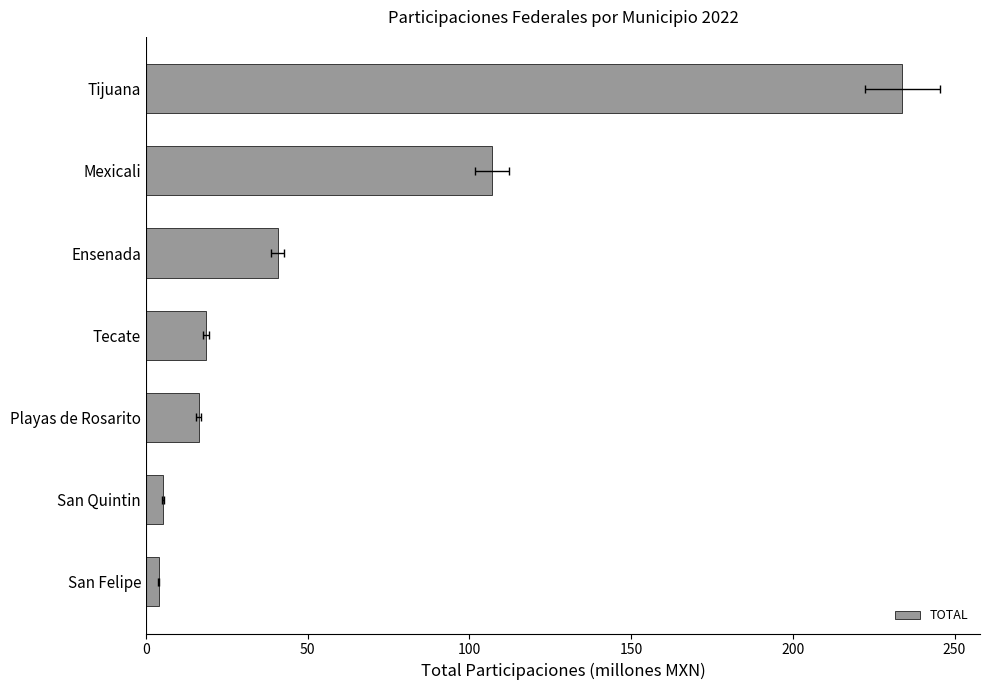

What is the minimum value shown in the chart?

4.0